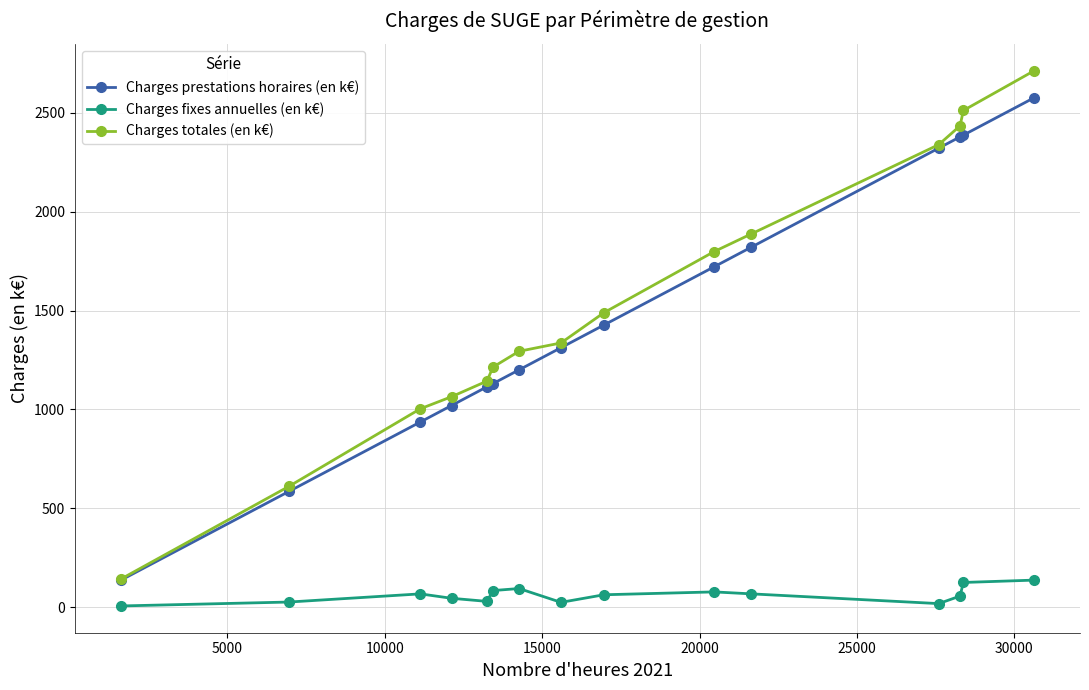

True or false: Charges totales (en k€) and Charges fixes annuelles (en k€) cross at least once.

False